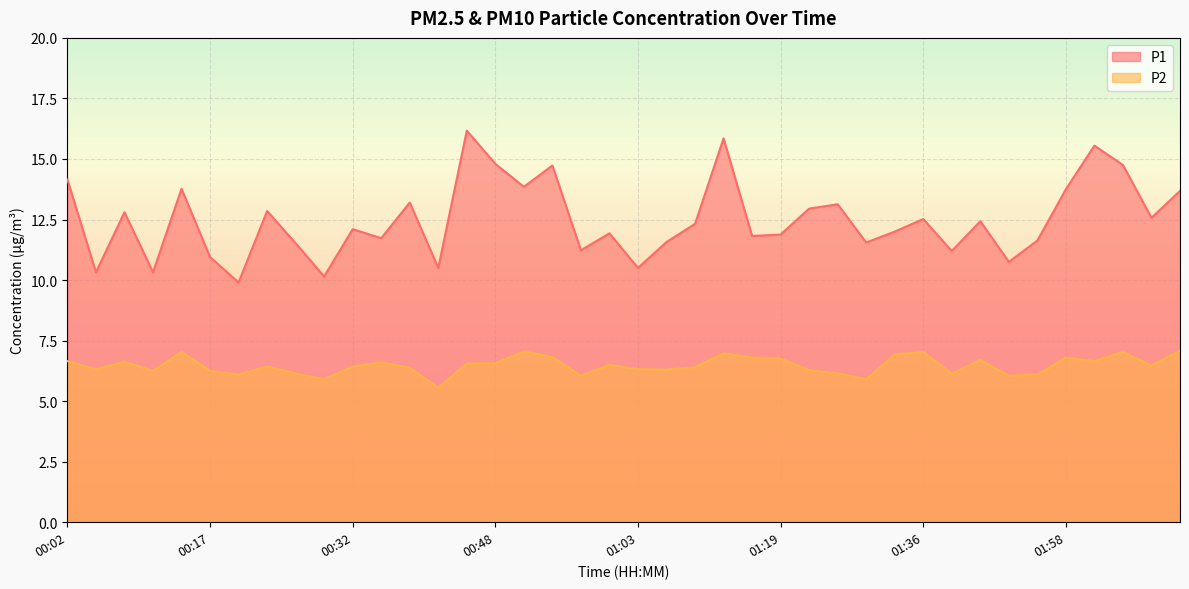

Reading left to right, transcribe all the data shown in this chart.

P1: 14.2	10.3	12.8	10.3	13.8	10.9	9.9	12.8	11.5	10.2	12.1	11.7	13.2	10.5	16.2	14.8	13.8	14.7	11.2	11.9	10.5	11.6	12.3	15.8	11.8	11.9	12.9	13.1	11.6	12.0	12.5	11.2	12.4	10.8	11.6	13.8	15.6	14.8	12.6	13.7
P2: 6.7	6.3	6.6	6.2	7.0	6.2	6.1	6.4	6.2	5.9	6.4	6.6	6.4	5.5	6.5	6.6	7.0	6.8	6.0	6.5	6.3	6.3	6.4	7.0	6.8	6.8	6.3	6.2	5.9	6.9	7.0	6.1	6.7	6.0	6.1	6.8	6.7	7.0	6.5	7.1